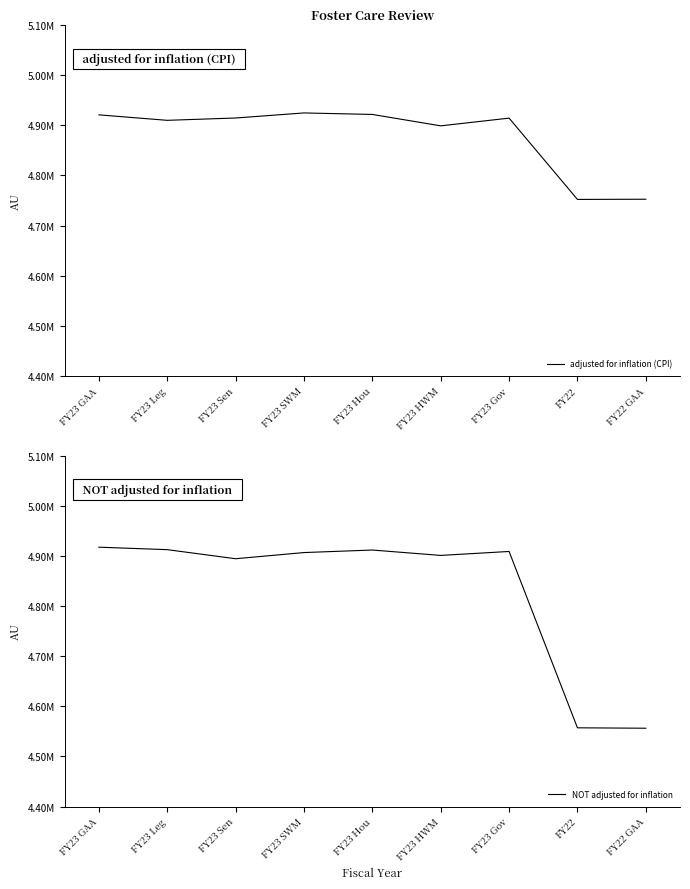

How many lines are shown in the chart?

2